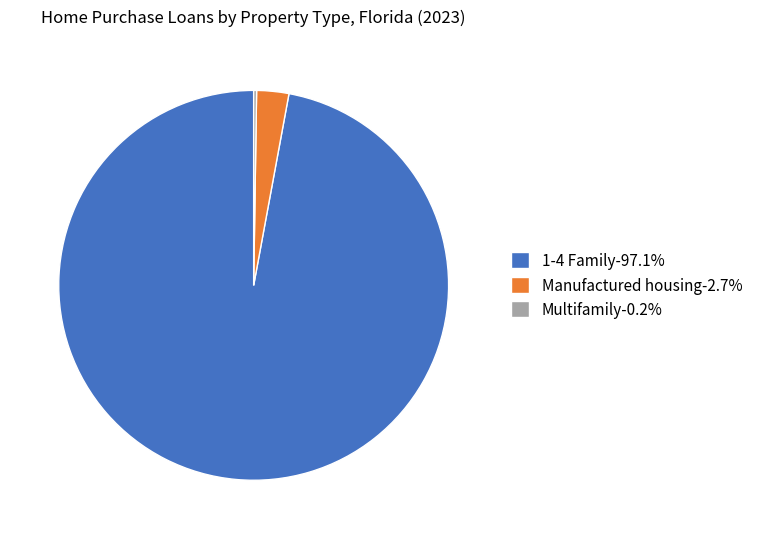

Which has a higher value, Manufactured housing or 1-4 Family?

1-4 Family